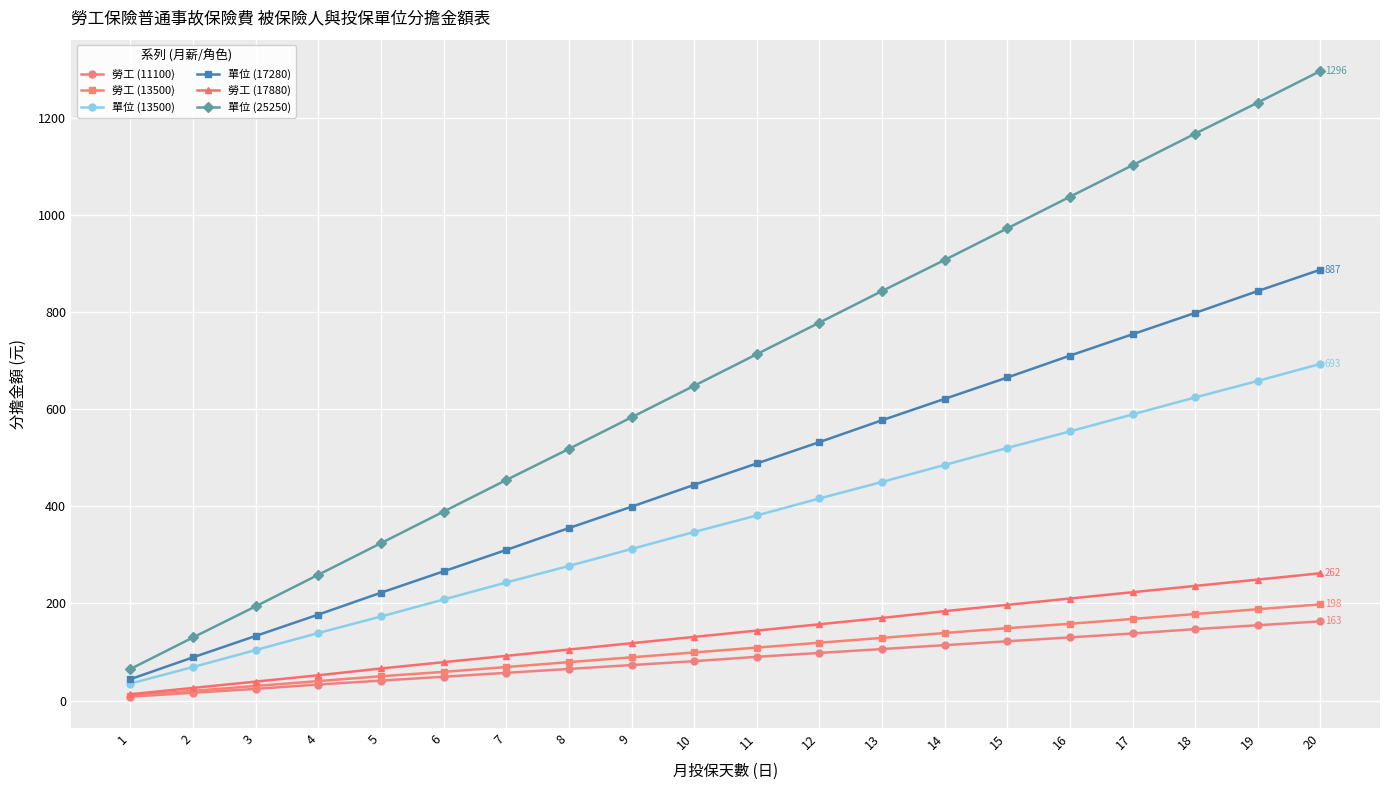

The value of 勞工 (11100) at 11 is 90. True or false?

True